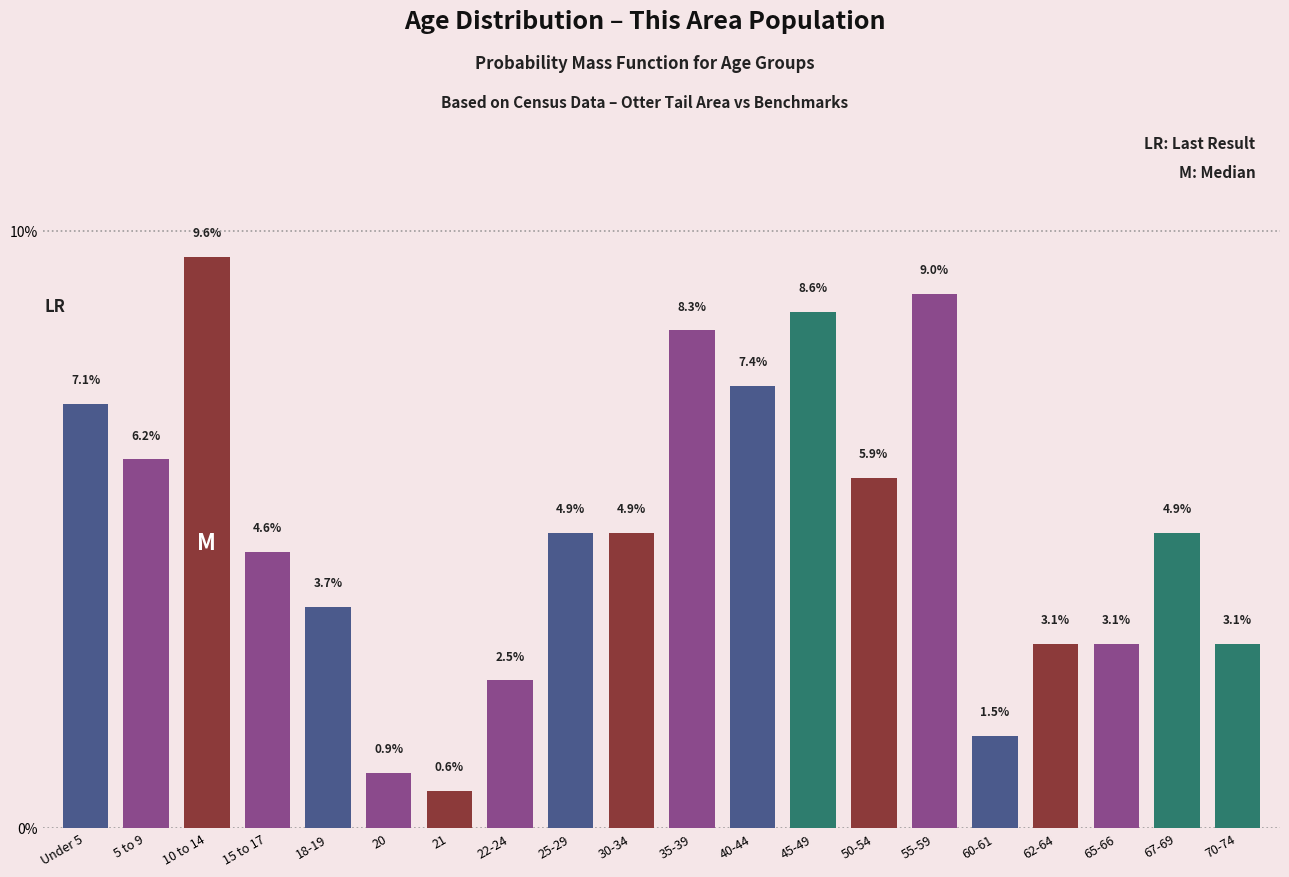

Reading left to right, what are all the values shown in this chart?

7.1	6.2	9.6	4.6	3.7	0.9	0.6	2.5	4.9	4.9	8.3	7.4	8.6	5.9	9.0	1.5	3.1	3.1	4.9	3.1